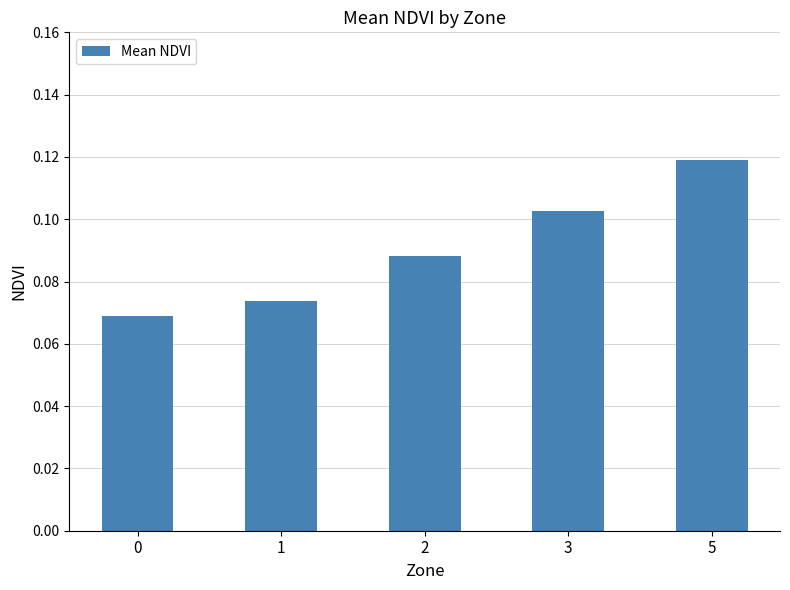

Which has a higher value, 0 or 2?

2